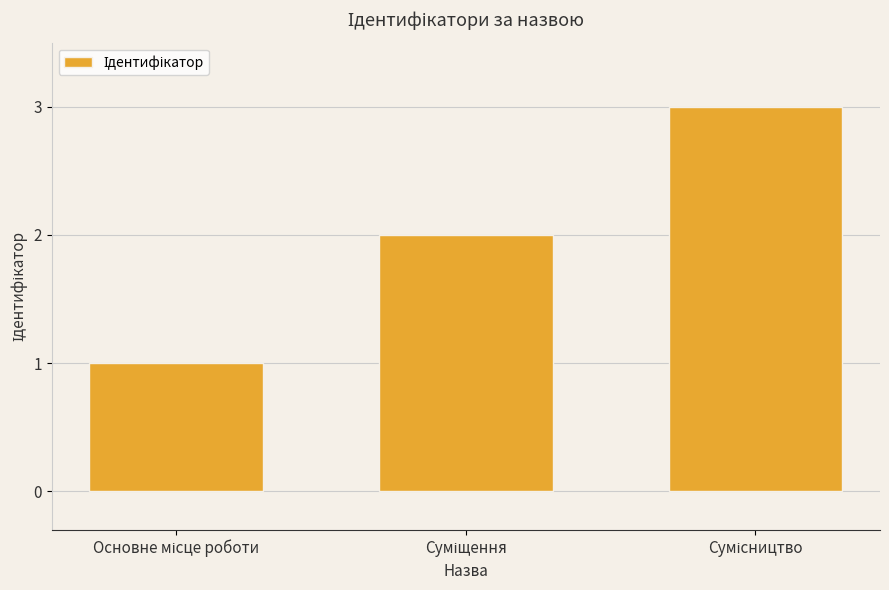

What is the maximum value shown in the chart?

3